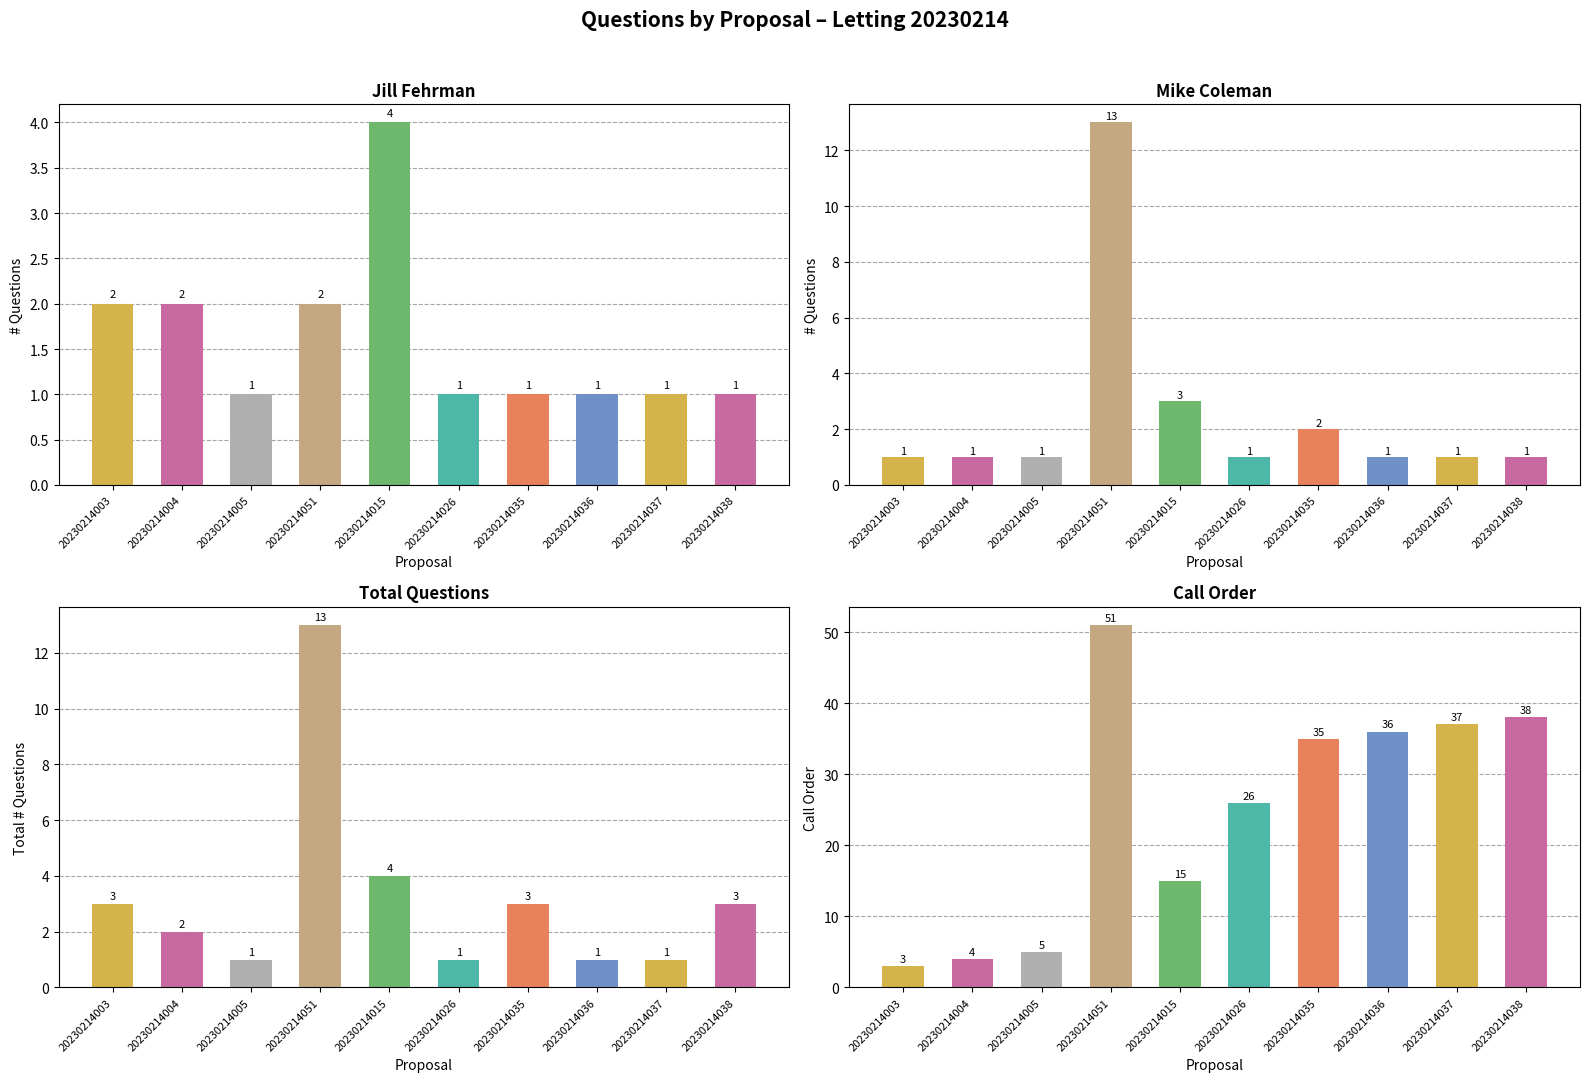

What are all the series names shown in the legend?

Jill Fehrman, Mike Coleman, Total Questions, Call Order